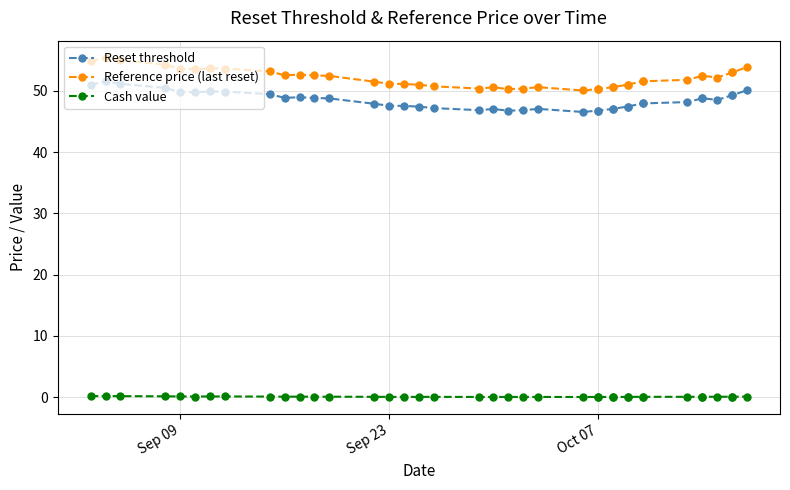

What is the difference between the second highest and minimum values in the Reference price (last reset) series?

4.9